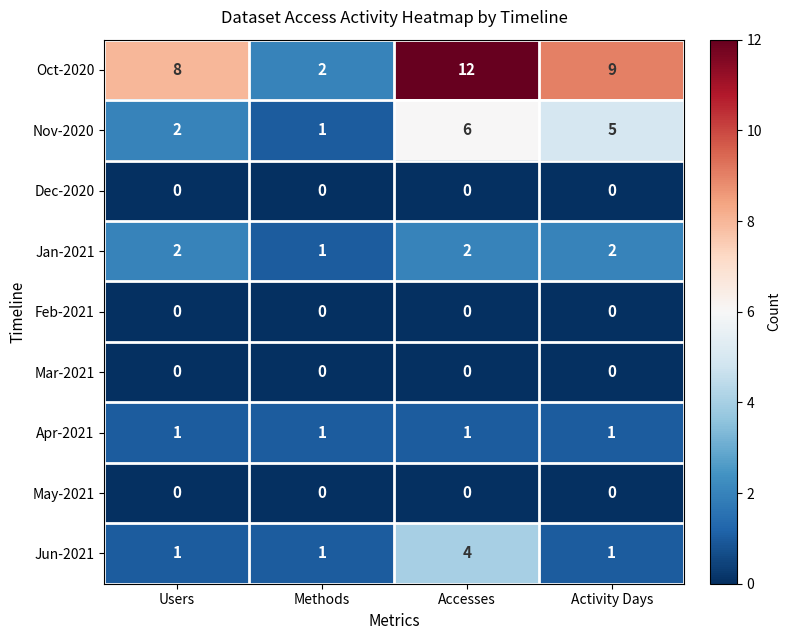

What is the spread (max minus min) of values at Activity Days?

9